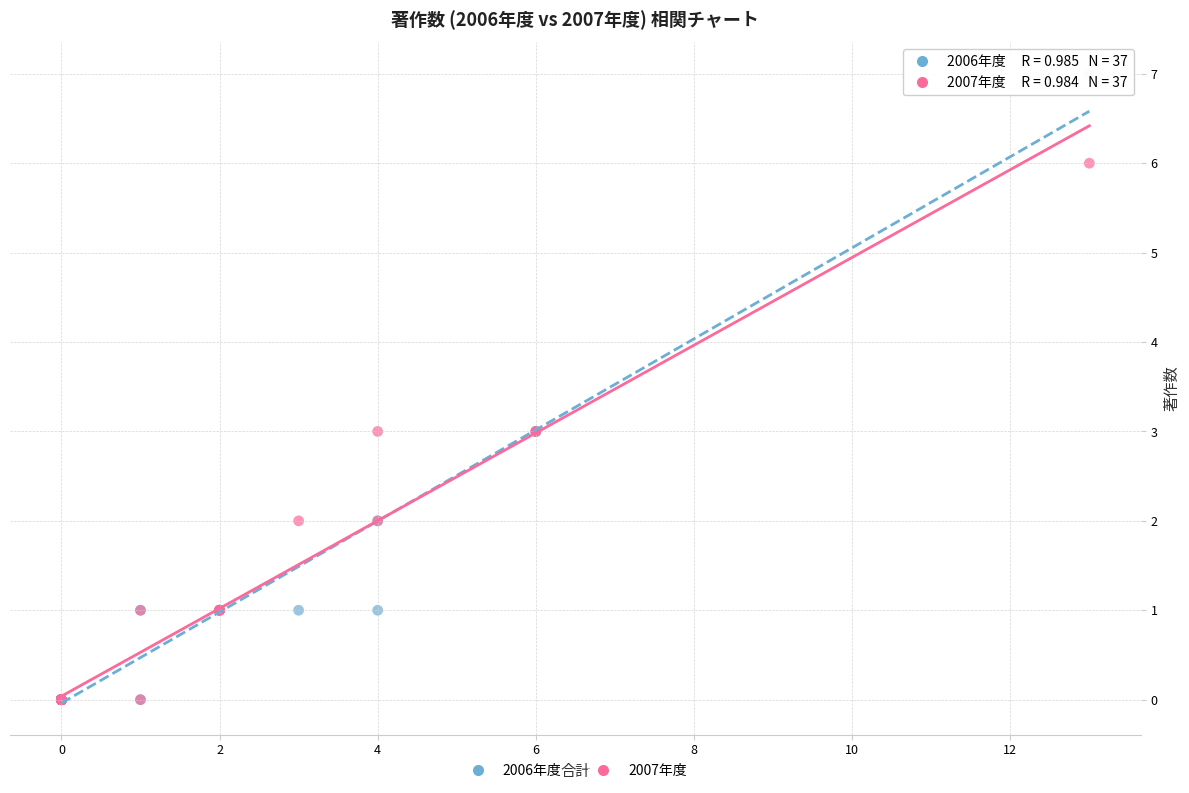

What are all the series names shown in the legend?

2006年度, 2007年度